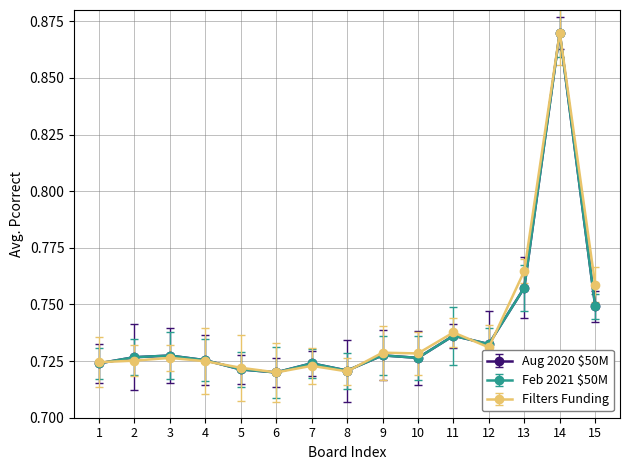

Is this an area chart (filled region under the line)?

No